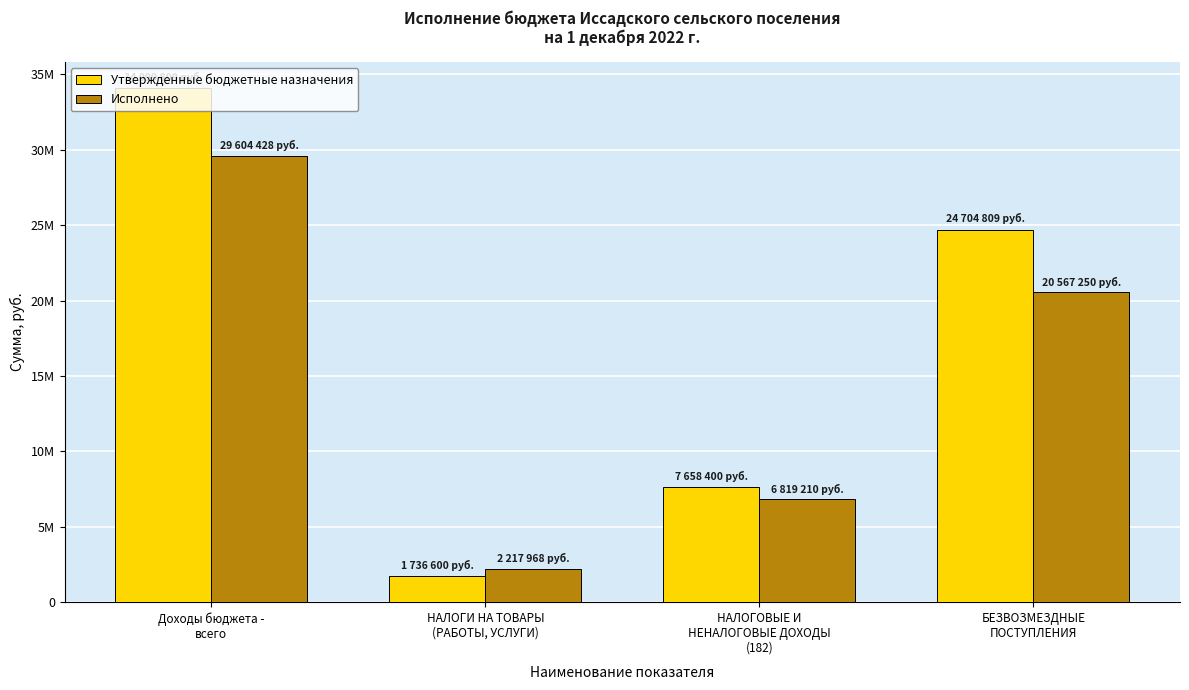

Which series changed the most between НАЛОГОВЫЕ И
НЕНАЛОГОВЫЕ ДОХОДЫ
(182) and БЕЗВОЗМЕЗДНЫЕ
ПОСТУПЛЕНИЯ?

Утвержденные бюджетные назначения